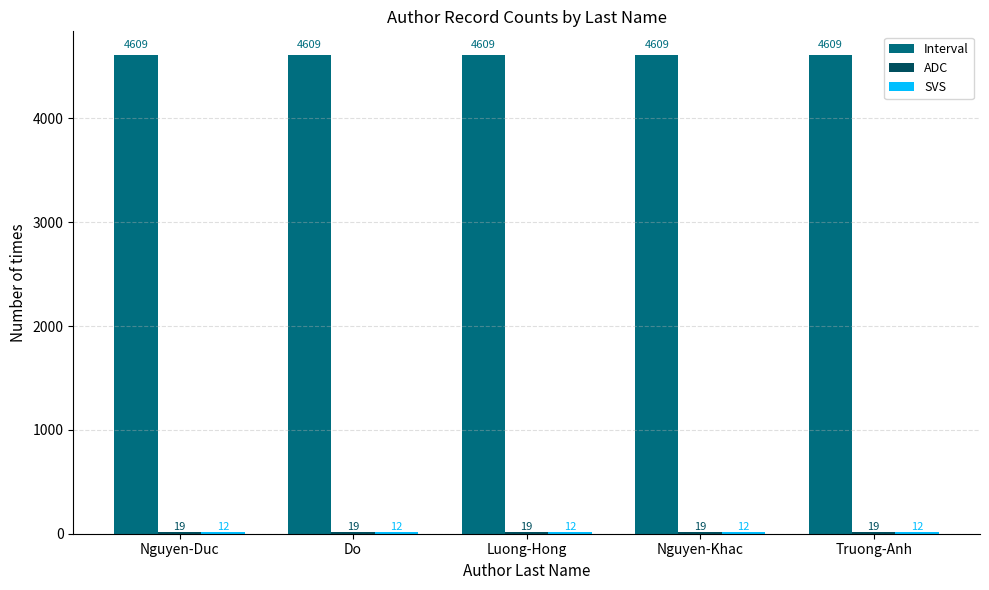

What is the greatest value displayed?

4609